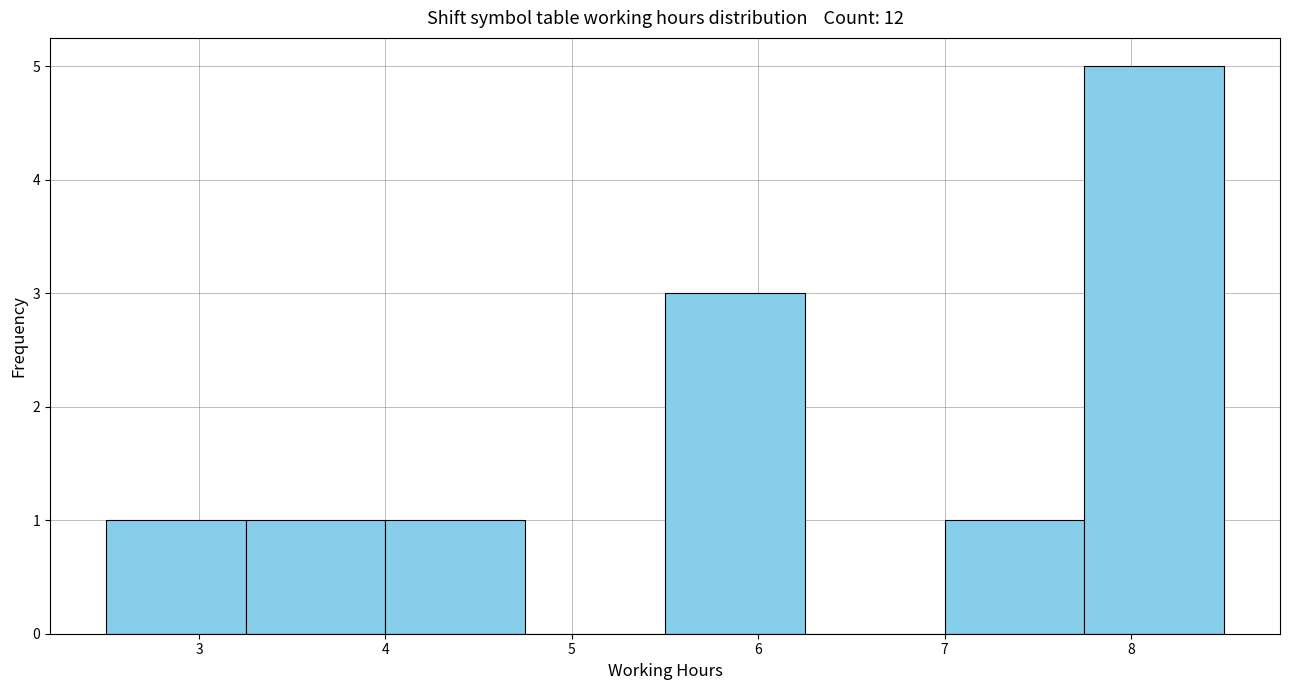

Reading left to right, list every bar in this chart as the range it spans on the x-axis followed by its height. Neither the bar edges nor the heights are printed on the chart, so give them approximately, as read against the axes.

2.50 to 3.25: 1
3.25 to 4.00: 1
4.00 to 4.75: 1
4.75 to 5.50: 0
5.50 to 6.25: 3
6.25 to 7.00: 0
7.00 to 7.75: 1
7.75 to 8.50: 5